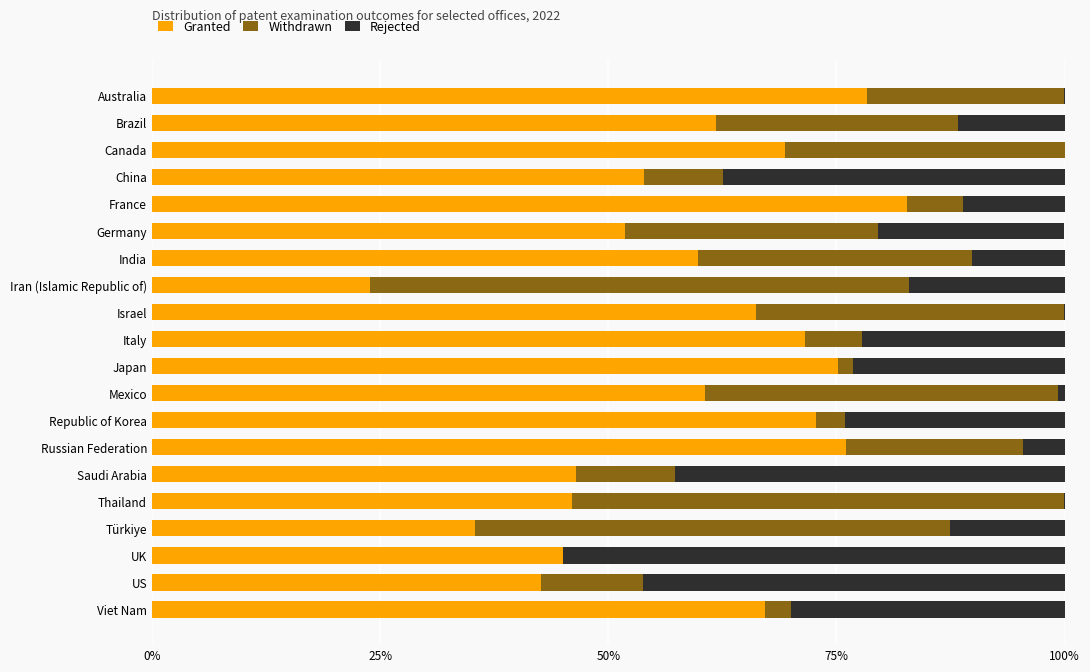

What is the maximum value for Granted?

82.7